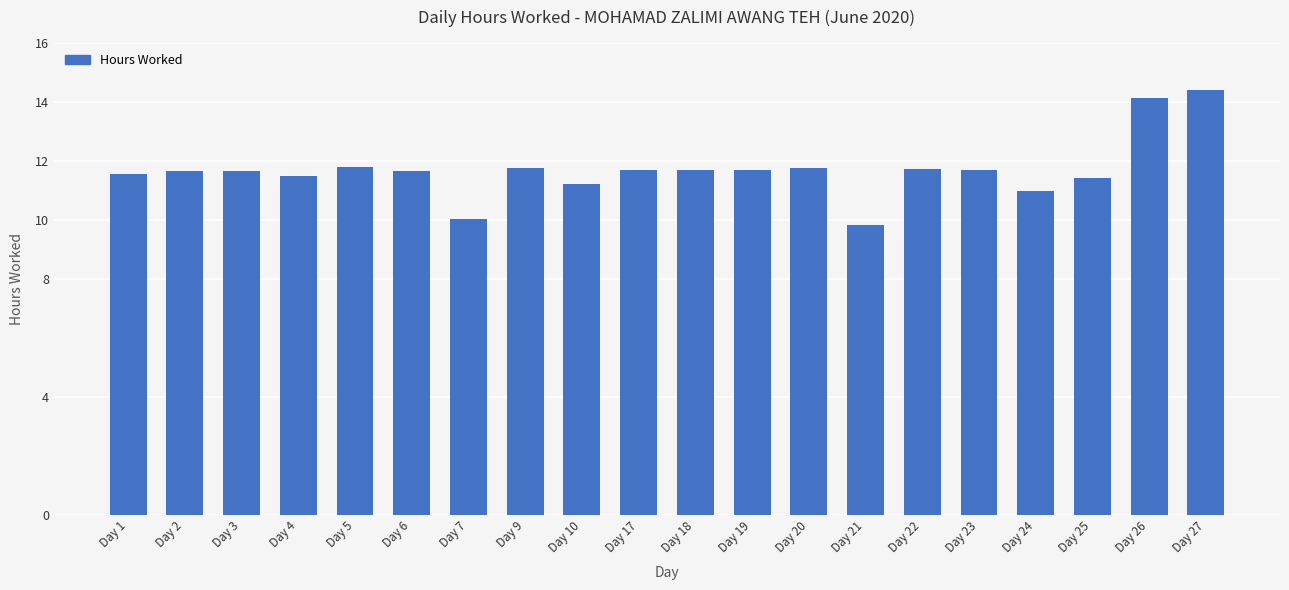

What is the minimum value shown in the chart?

9.8